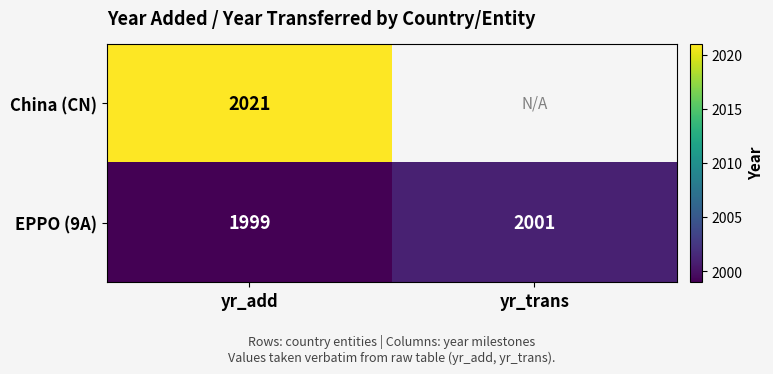

How many categories are shown in the chart?

2